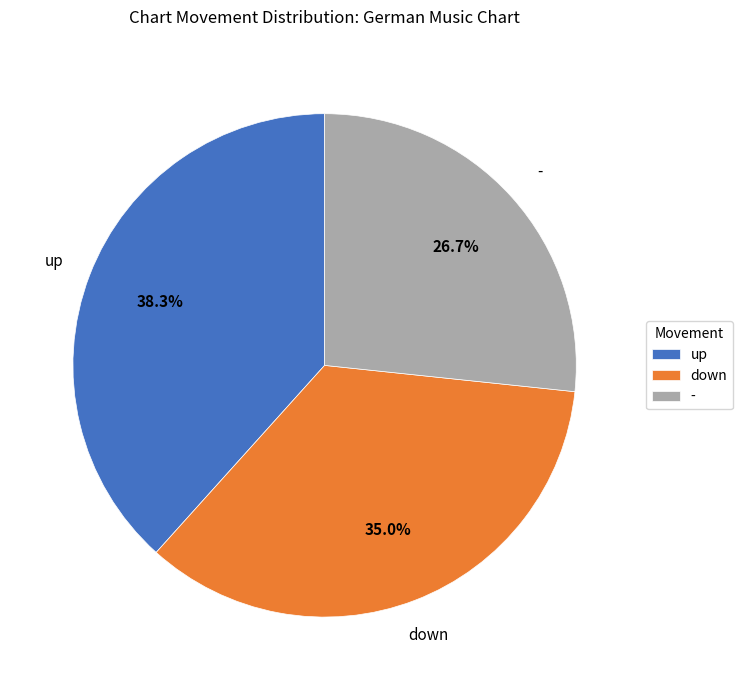

To the nearest percent, what percentage of the pie is -?

27%